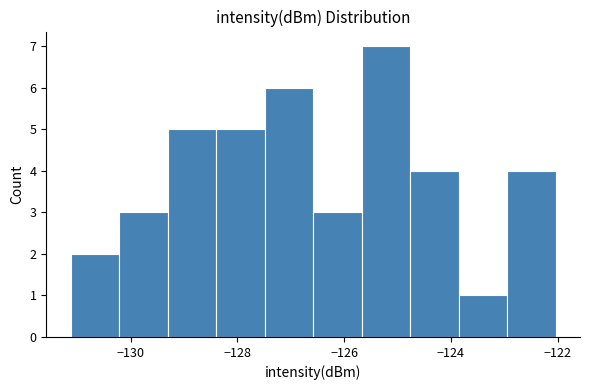

Which range on the x-axis has the tallest bar?

-125.6 to -124.8